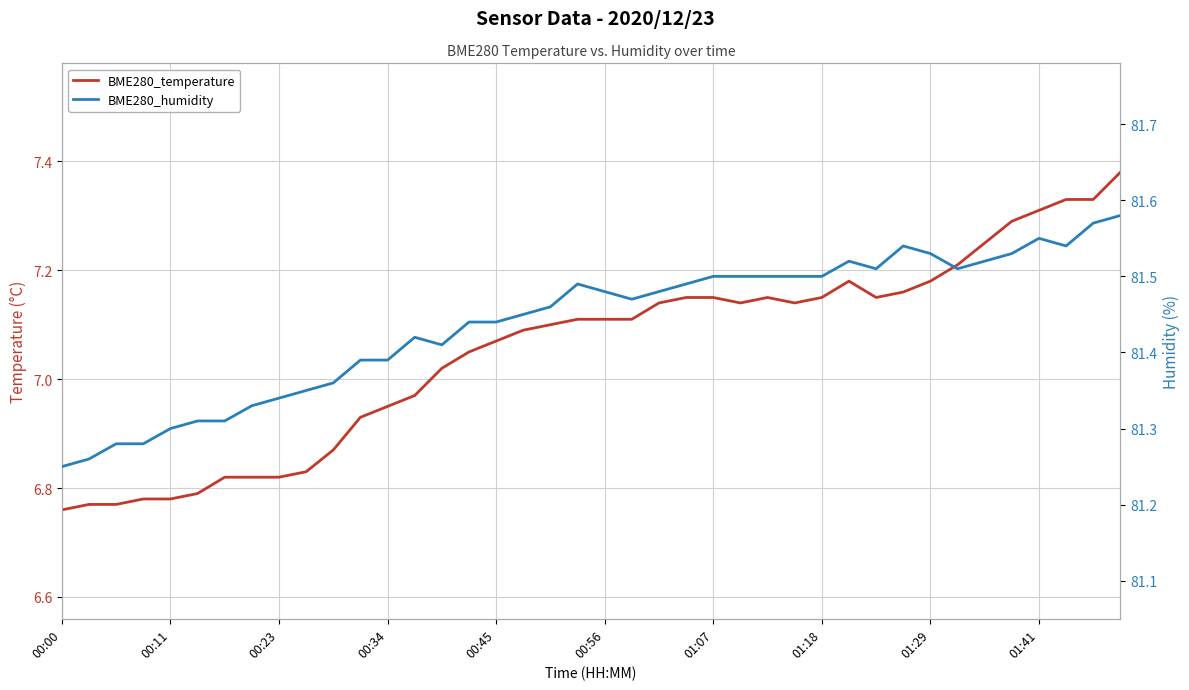

What is the sum of the BME280_humidity values at 00:34 and 00:11?

162.7